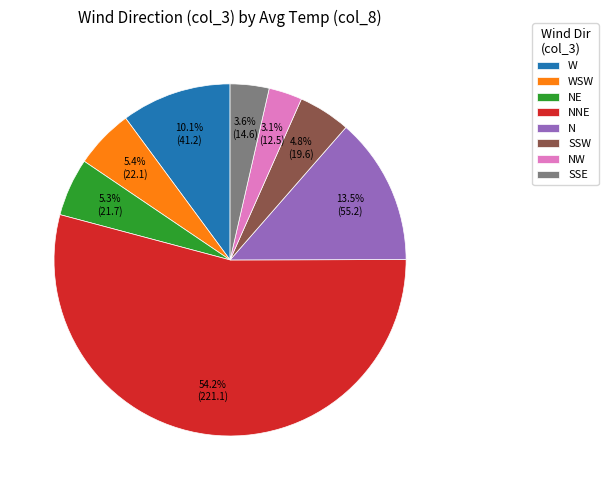

How many segments does this pie chart have?

8